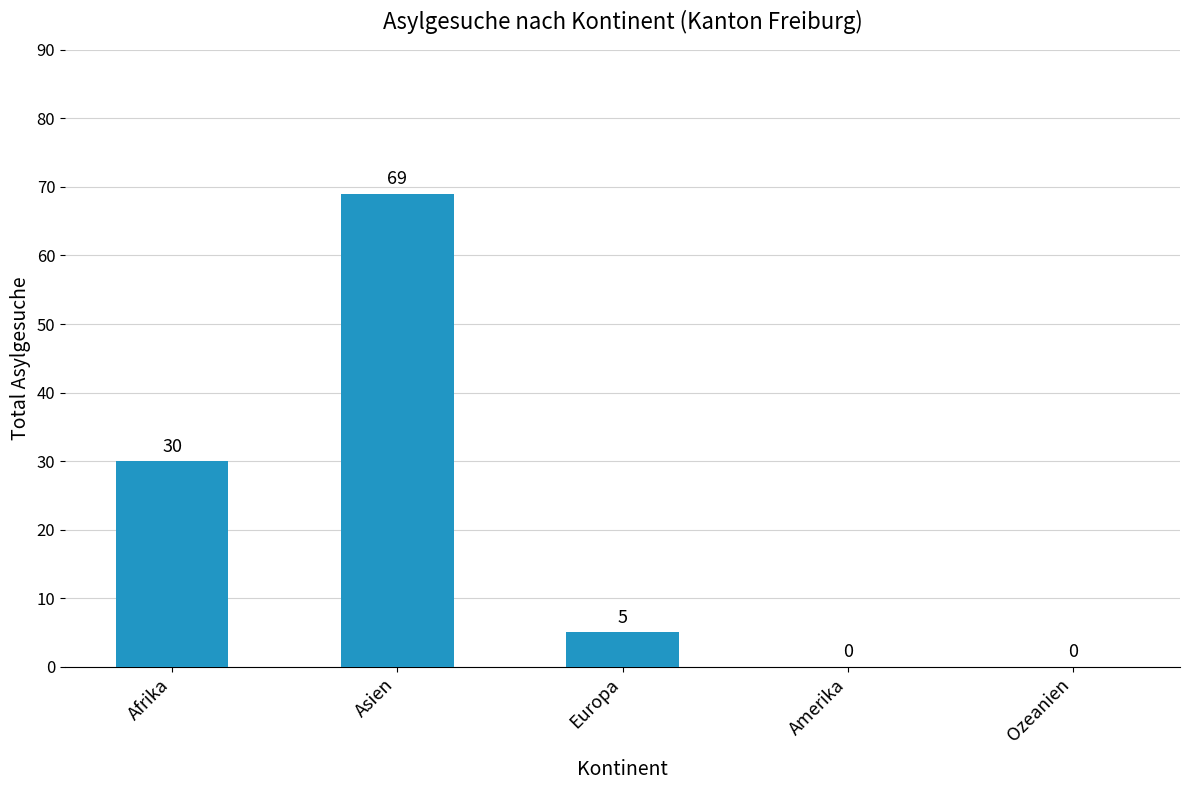

How many positive values are there?

3